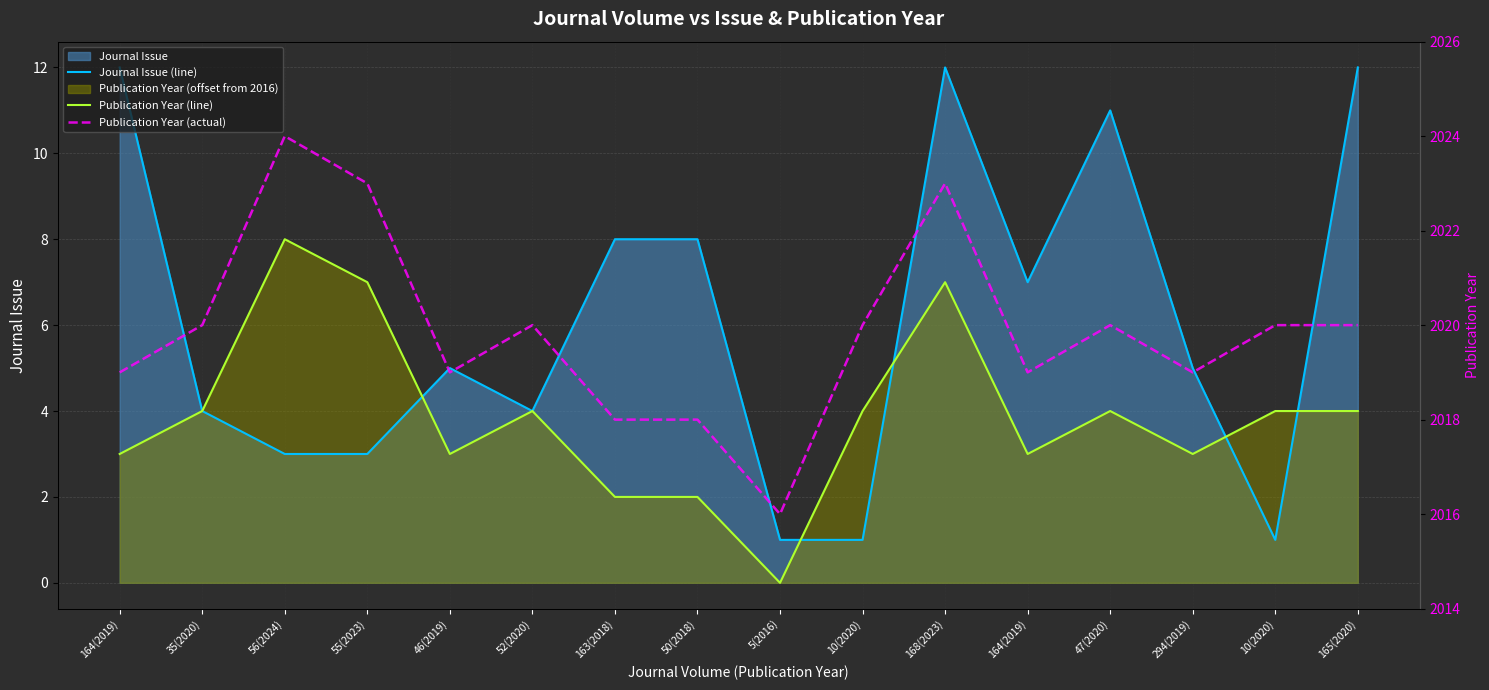

What is the maximum value shown in the chart?

2024